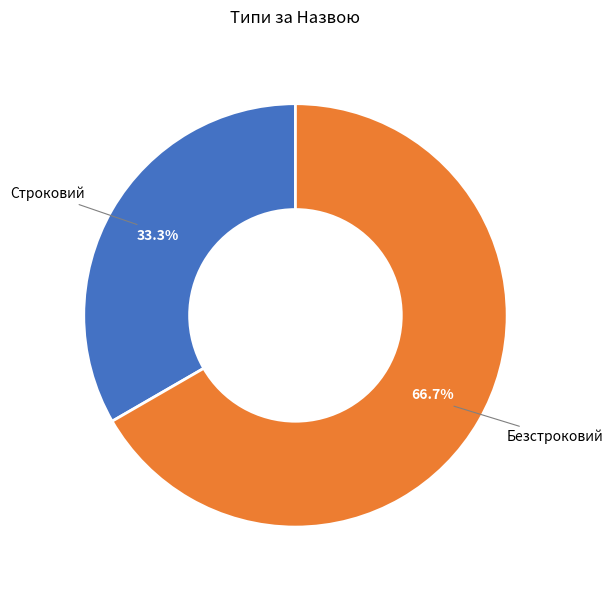

Rank the categories by value from lowest to highest.

Строковий, Безстроковий